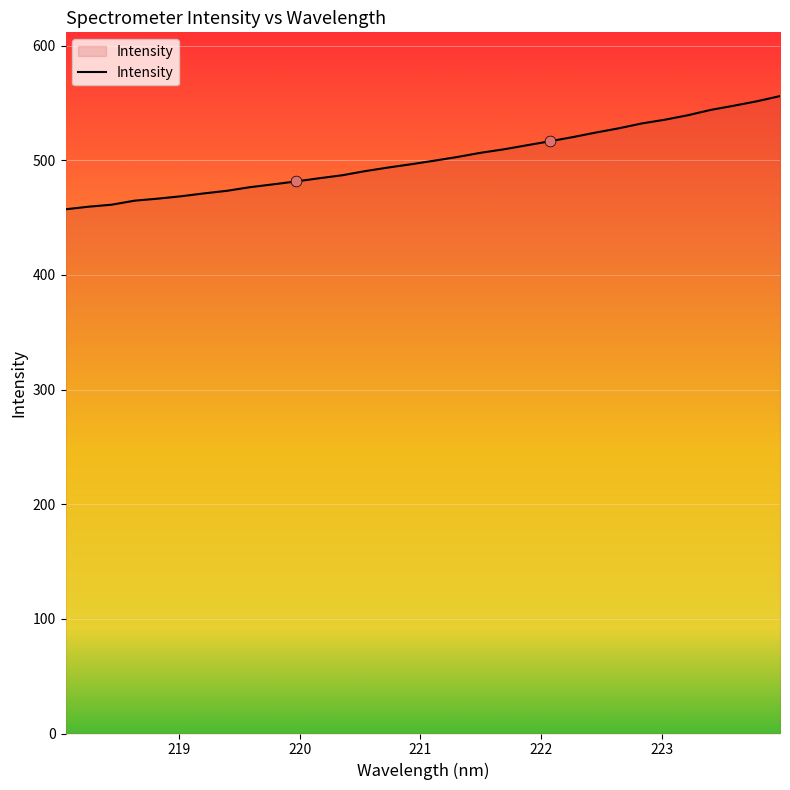

What is the maximum value shown in the chart?

556.0